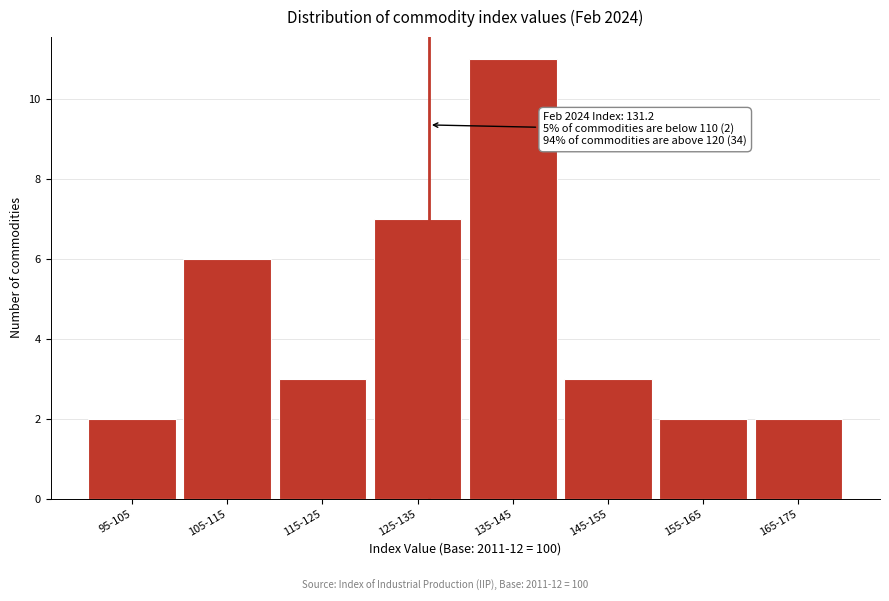

Reading left to right, transcribe all the data shown in this chart.

2	6	3	7	11	3	2	2